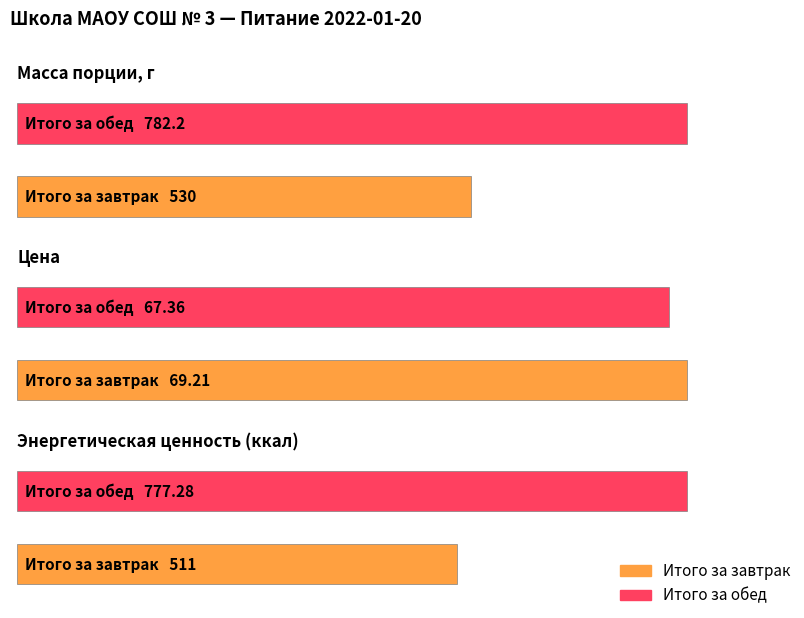

Is it true that Энергетическая ценность (ккал) equals 1073.4 at Итого за обед?

False